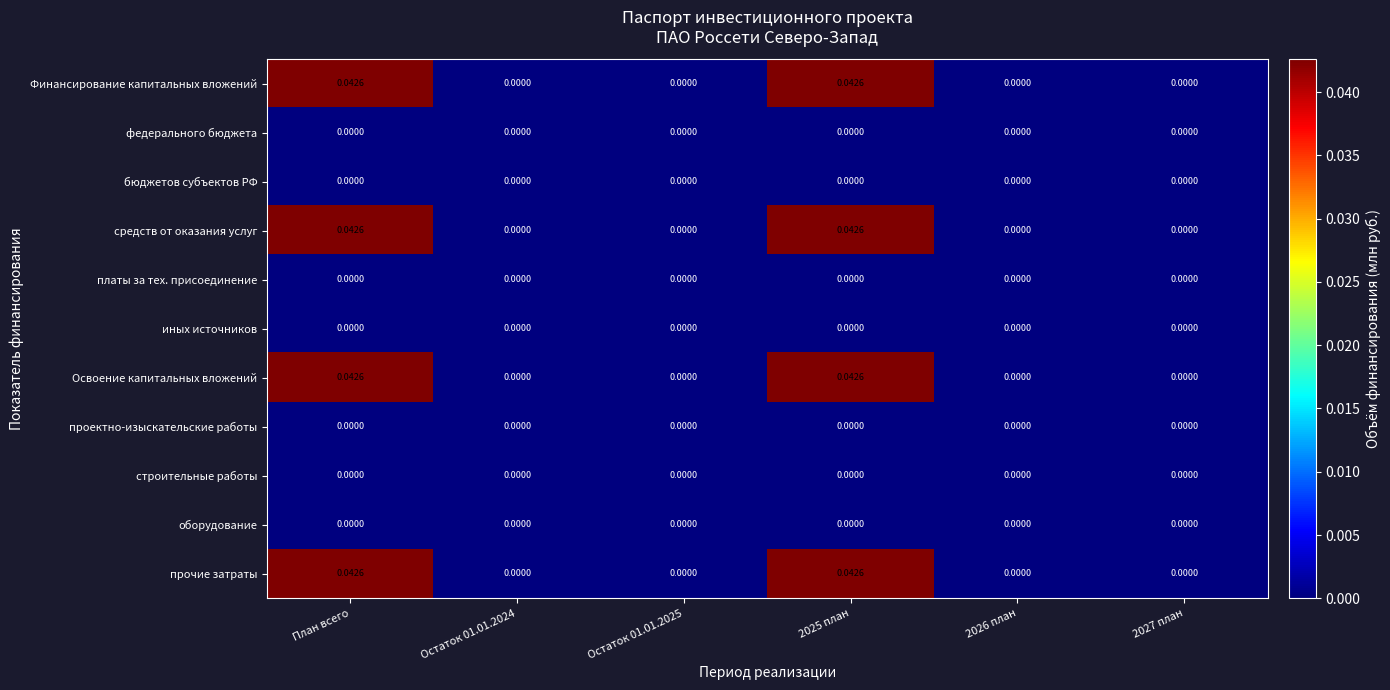

How many data points does each series have?

6